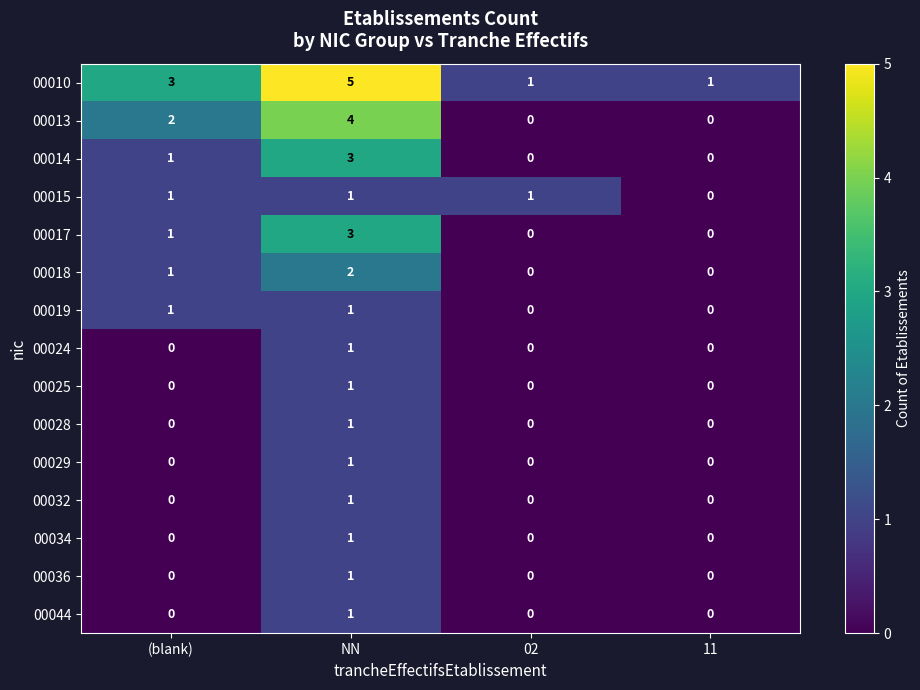

At which category does the chart reach its peak across all series?

NN